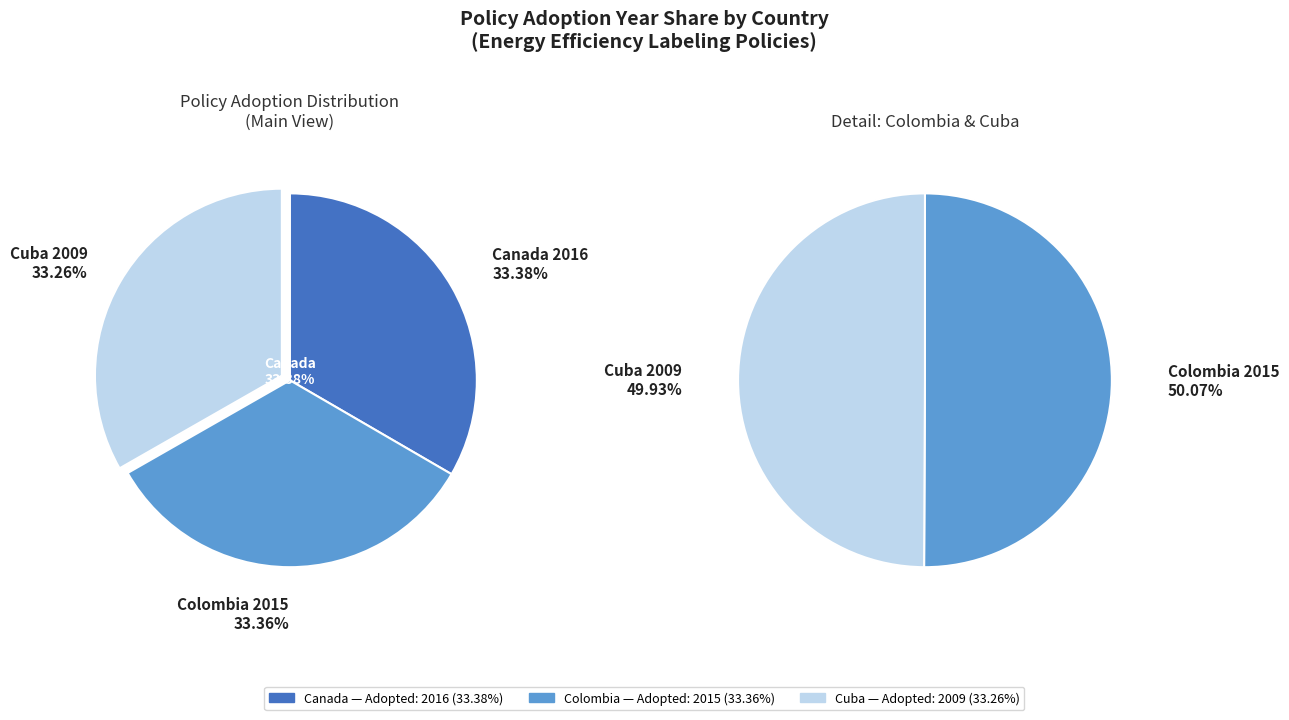

Is Energy Efficiency Regulations, 2016 (Canada) the majority of the pie?

No